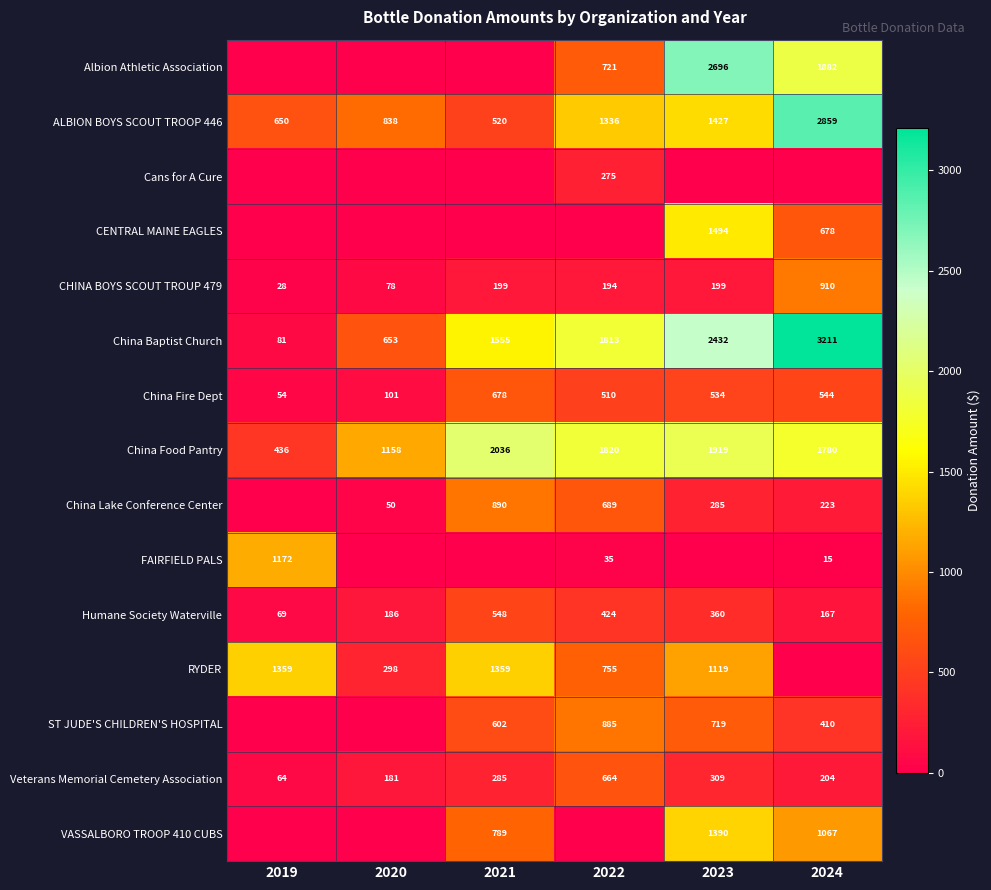

True or false: China Lake Conference Center has a value of 28 at 2020.

False